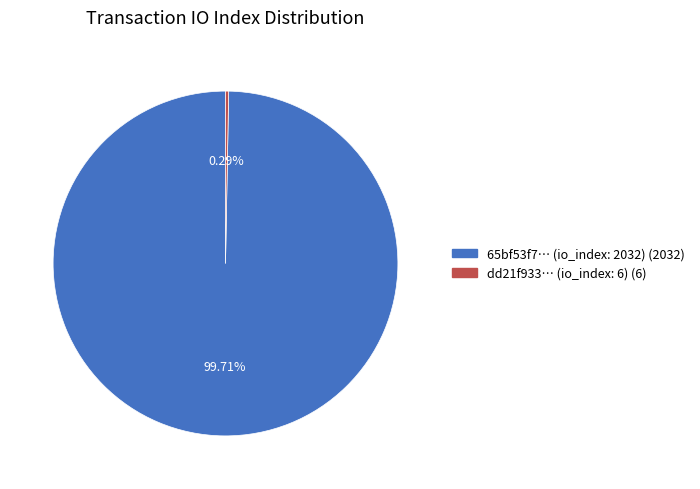

Does any single category account for the majority?

Yes